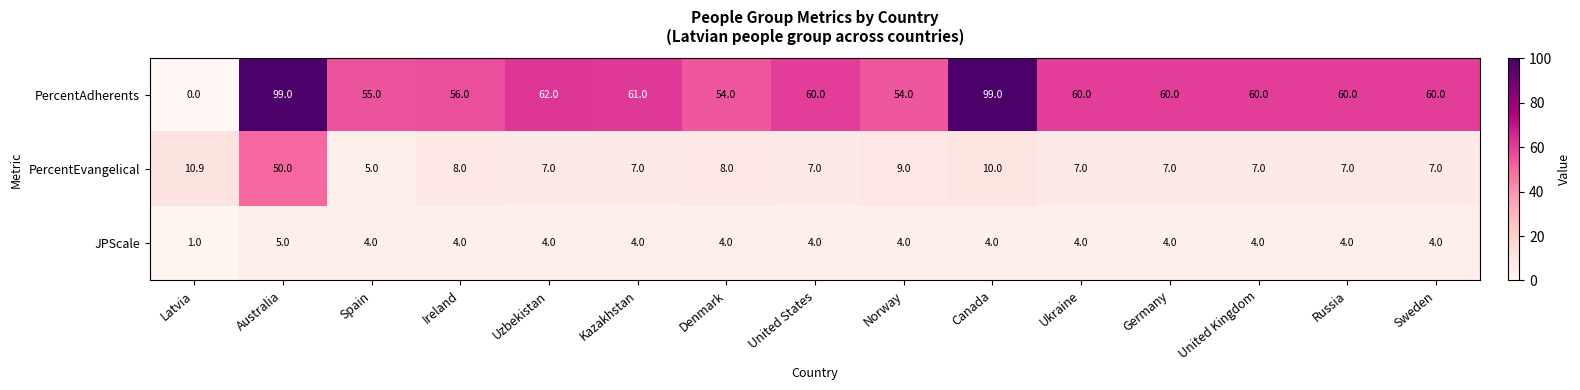

The value of PercentAdherents at United Kingdom is 82.1. True or false?

False